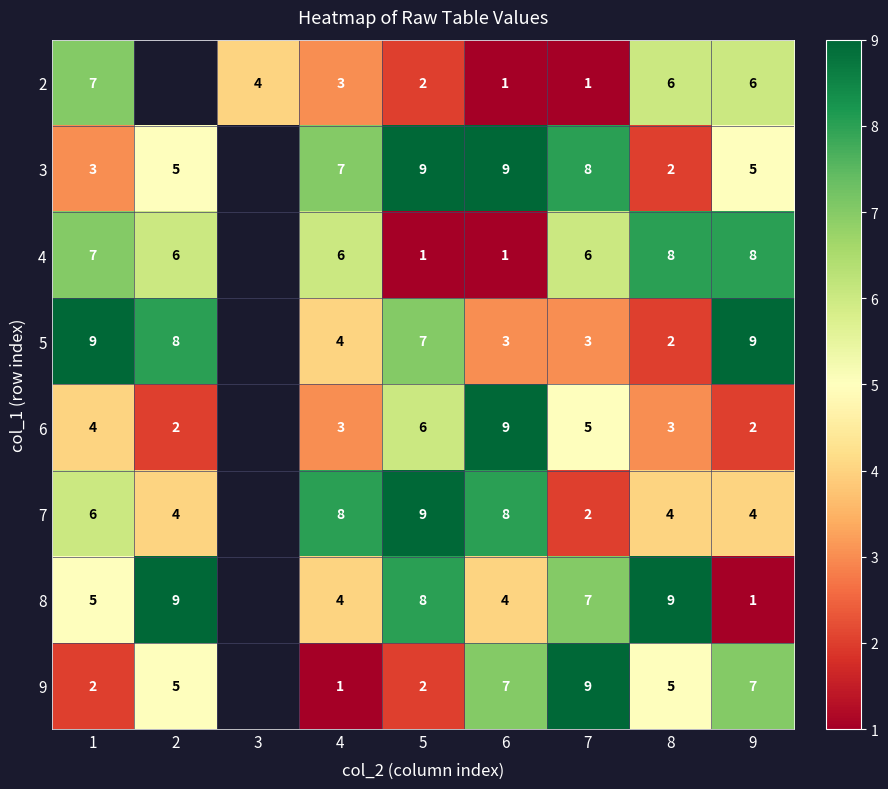

True or false: 5 has a value of 2 at 6.

False